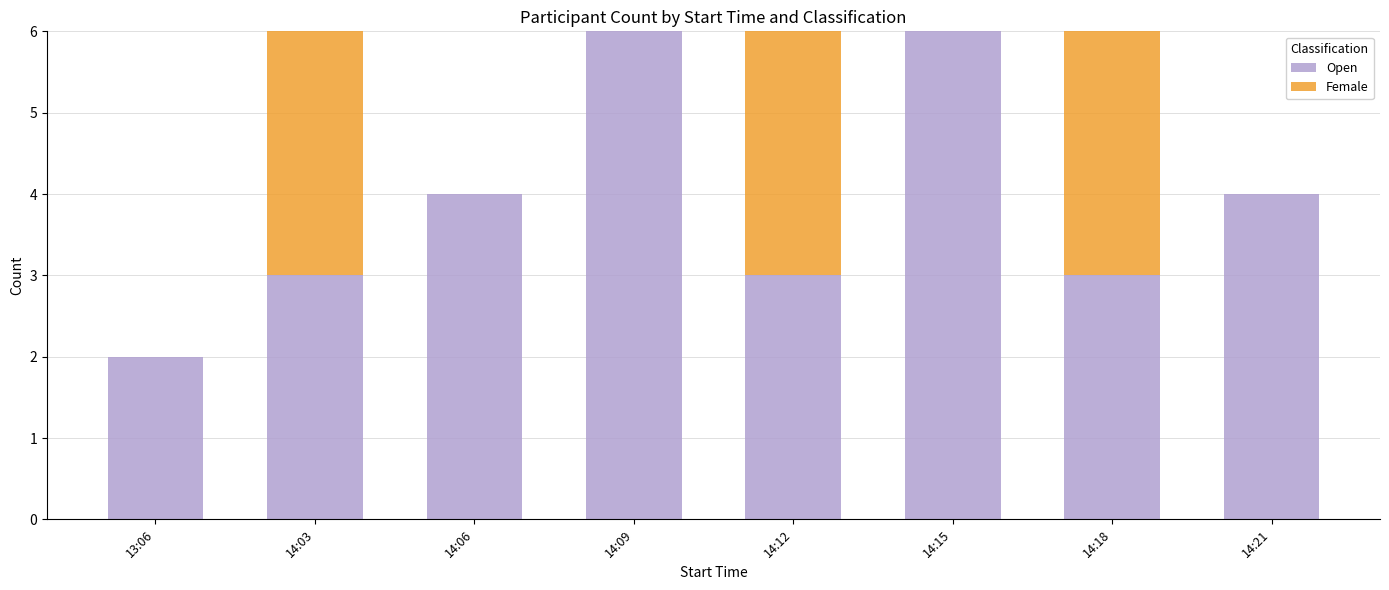

What is the total value across all series at 14:12?

6